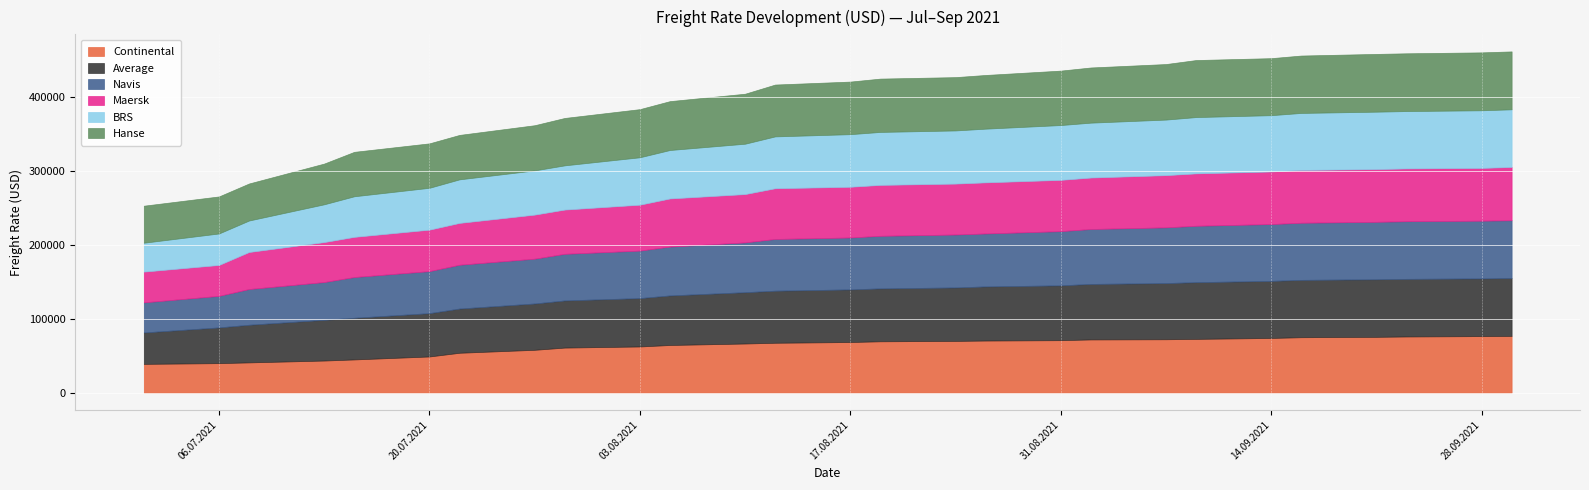

True or false: Average has more than 2 interior local peaks.

False